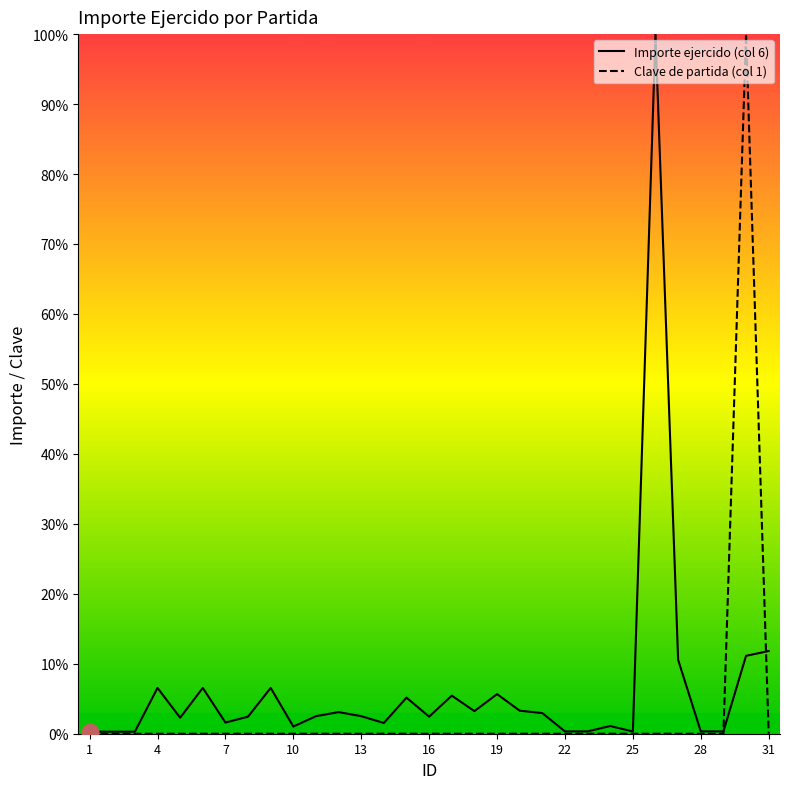

What is the average value of the Clave de partida (col 1) series?

3.2